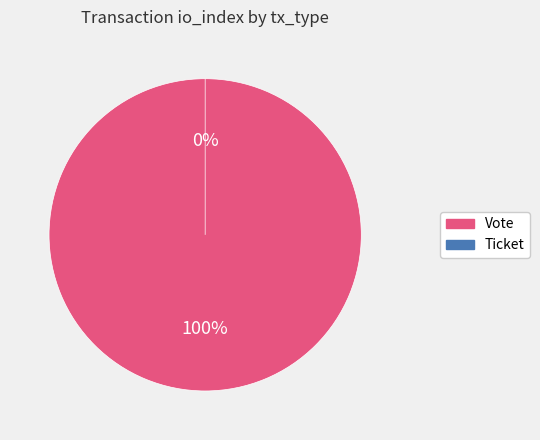

Which category accounts for the majority?

Vote